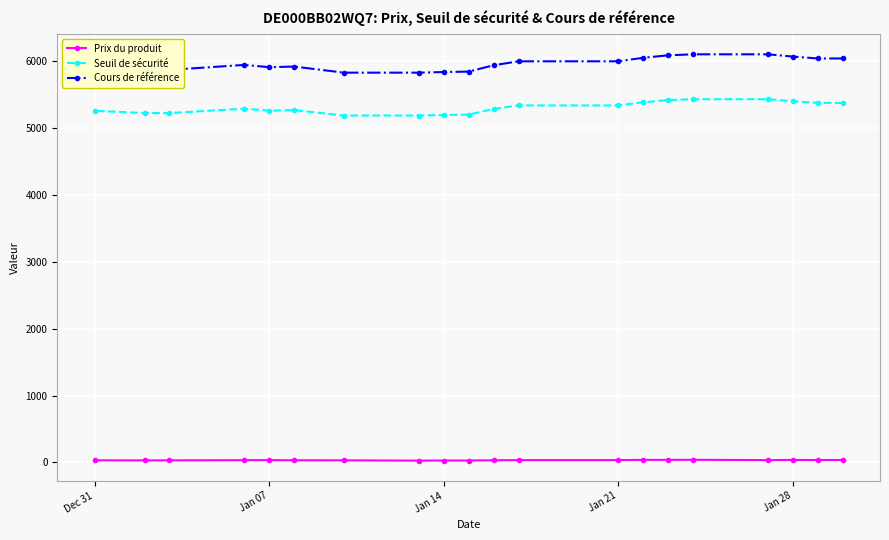

At how many categories does at least one series exceed 3303?

20